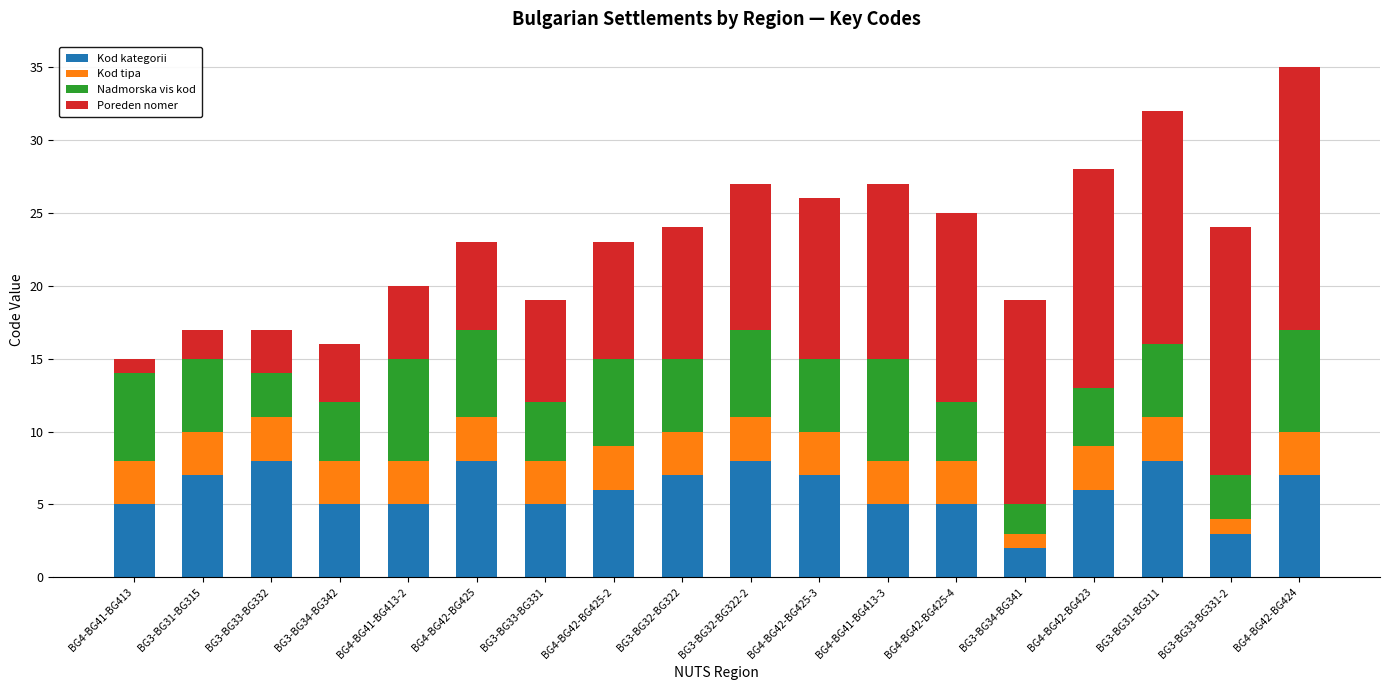

What are all the series names shown in the legend?

Kod kategorii, Kod tipa, Nadmorska vis kod, Poreden nomer